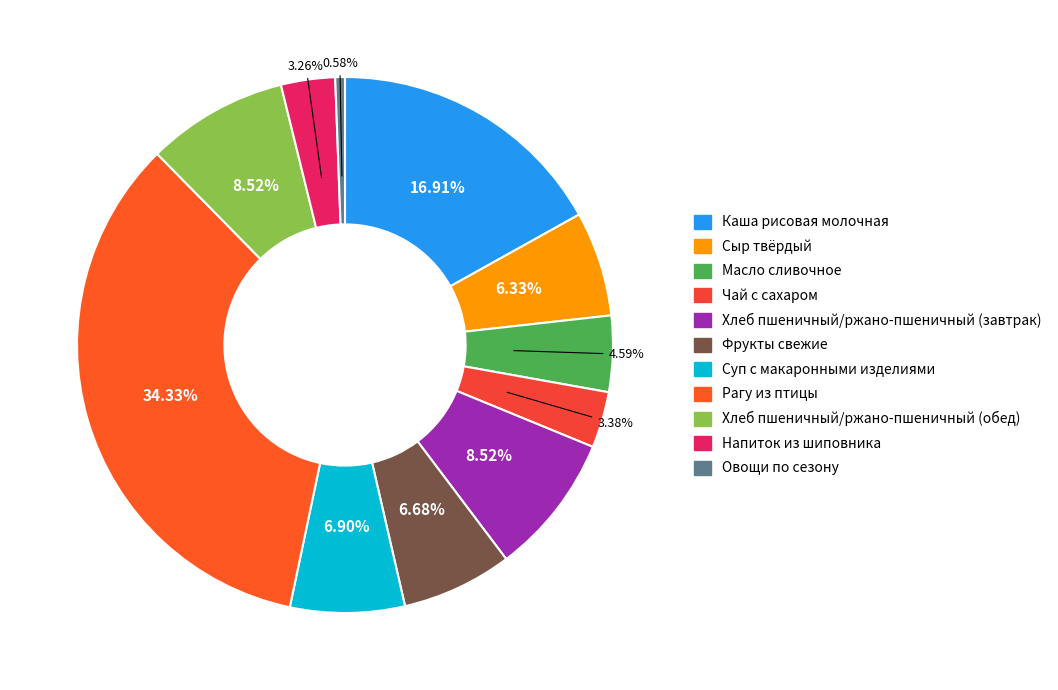

To the nearest percent, what is the difference between the Каша рисовая молочная and Хлеб пшеничный/ржано-пшеничный (обед) slice percentages?

8%